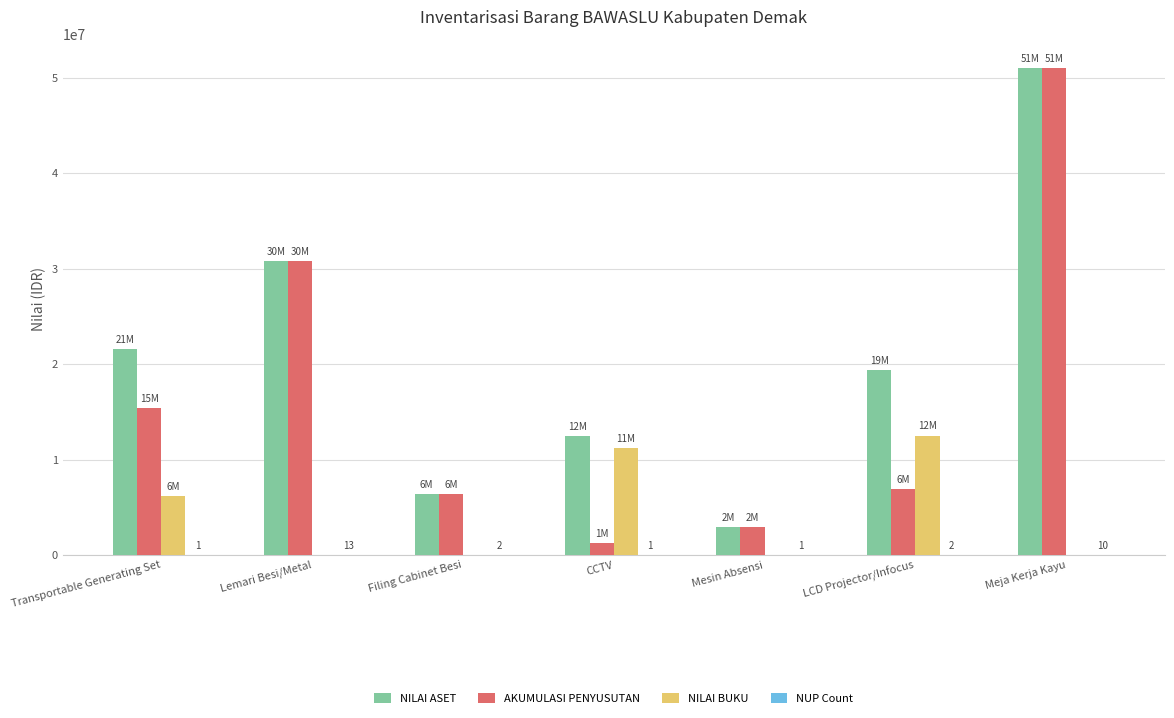

How many groups of bars are there?

7